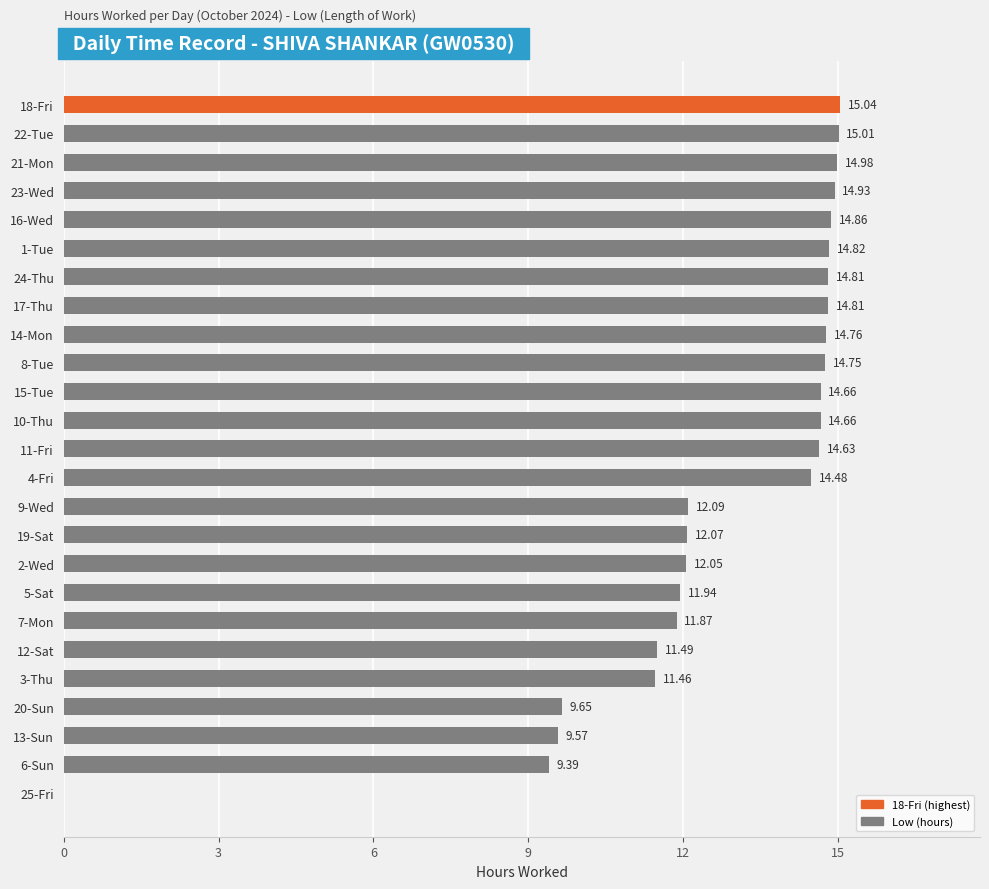

How many values are above zero?

24